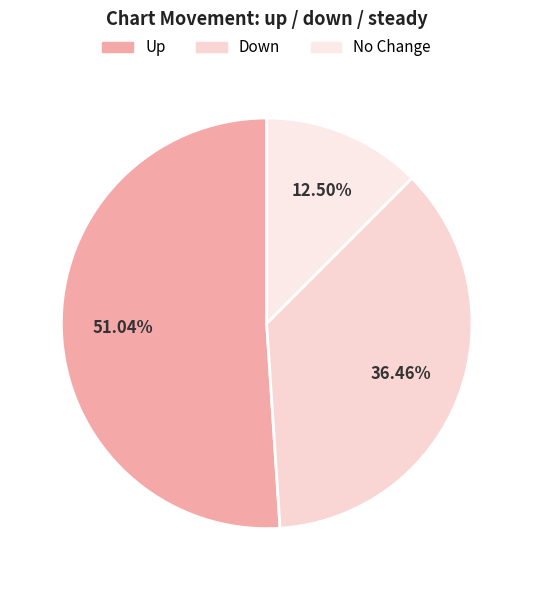

Count the number of slices in the pie.

3